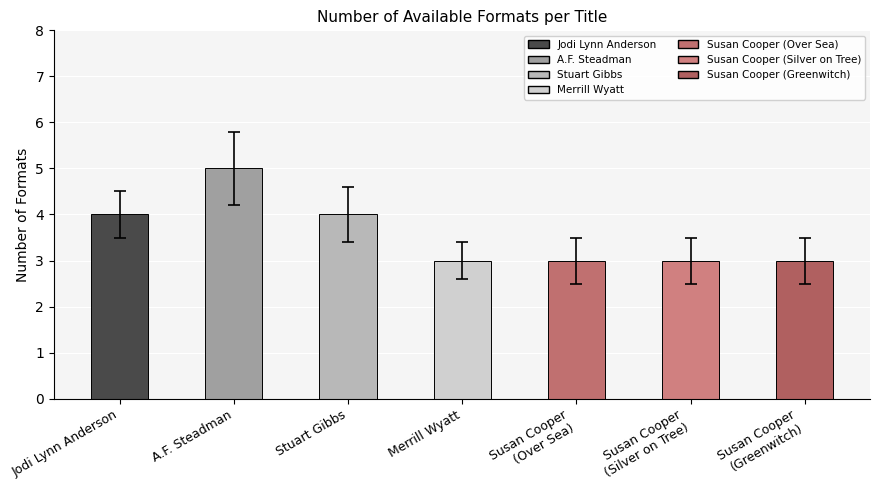

What is the label of the 4th bar from the left?

Merrill Wyatt